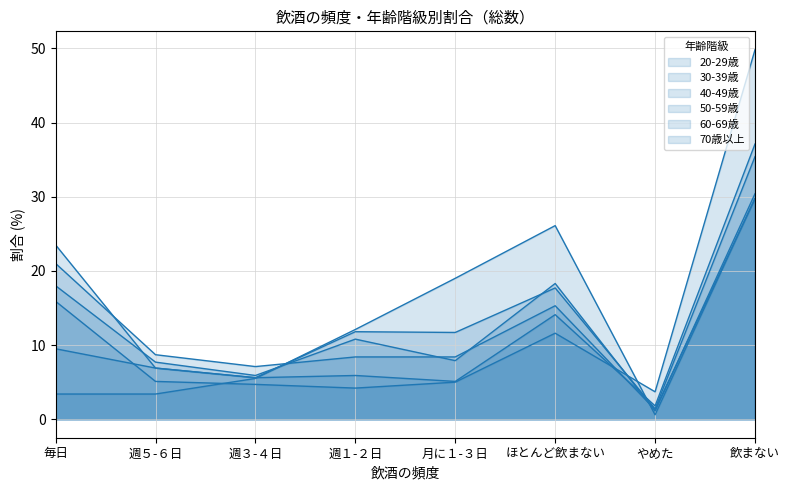

Which has a higher value, 週３-４日 or 月に１-３日?

月に１-３日